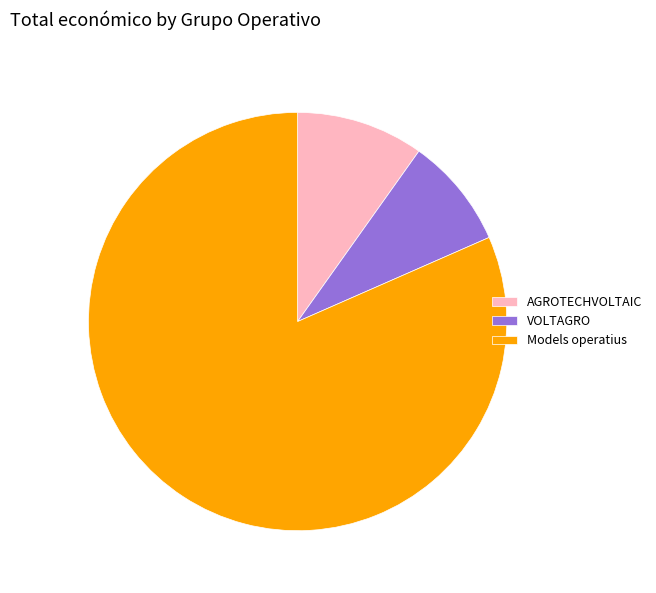

Rank the categories by value from highest to lowest.

Models operatius, AGROTECHVOLTAIC, VOLTAGRO